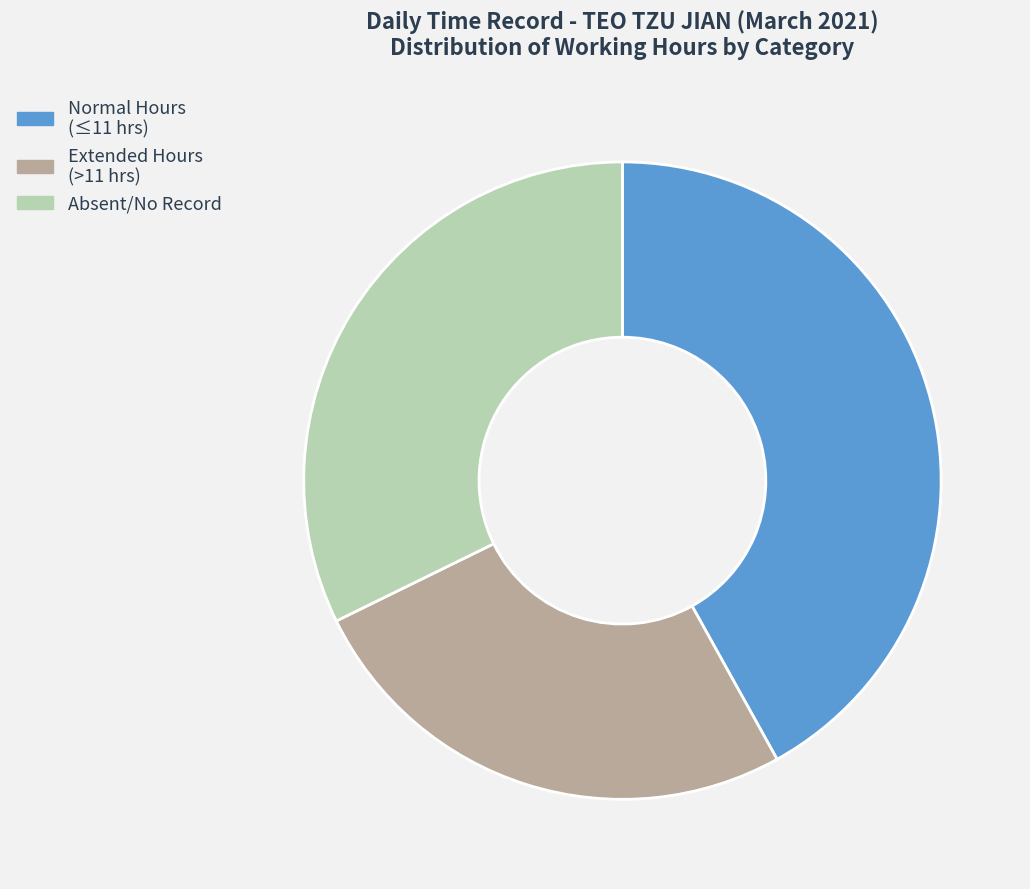

Is there any slice that represents more than half of the pie?

No